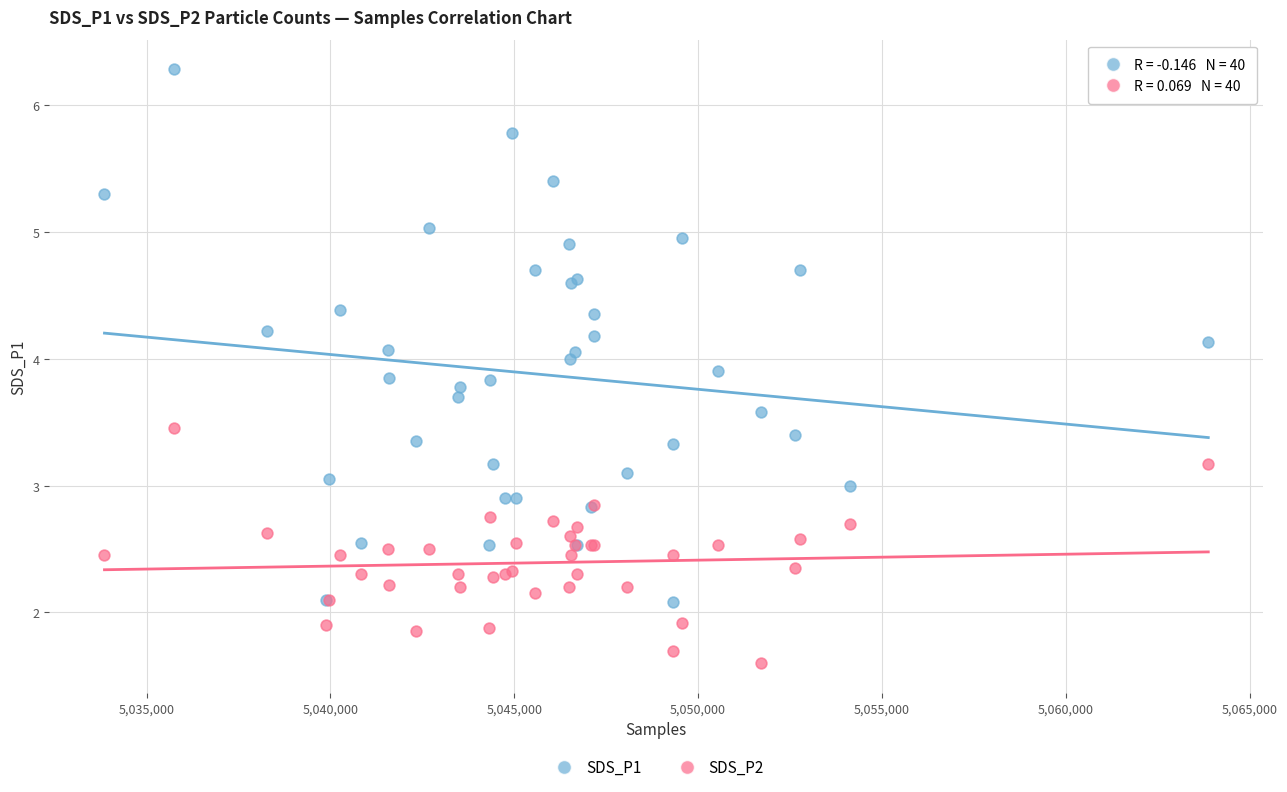

What is the X range (max minus min) for the scatter plot?

30021.0